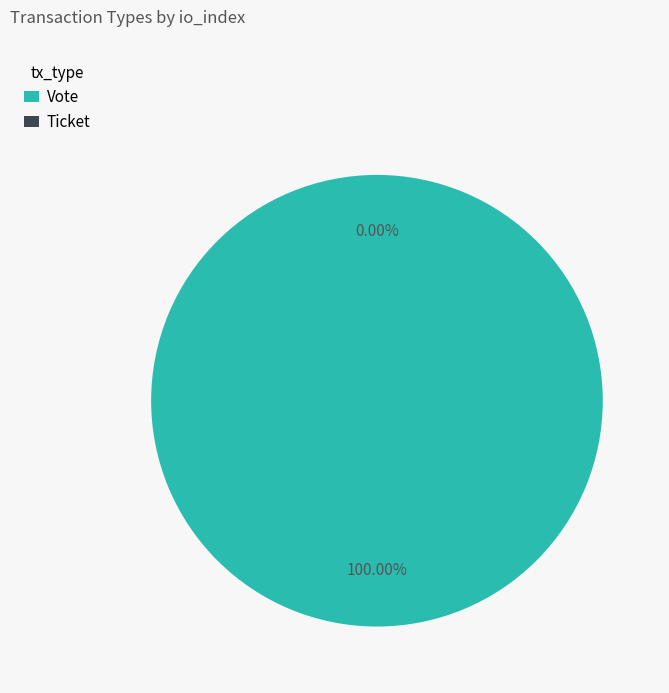

To the nearest percent, what is the difference between the largest and smallest slice percentages?

100%